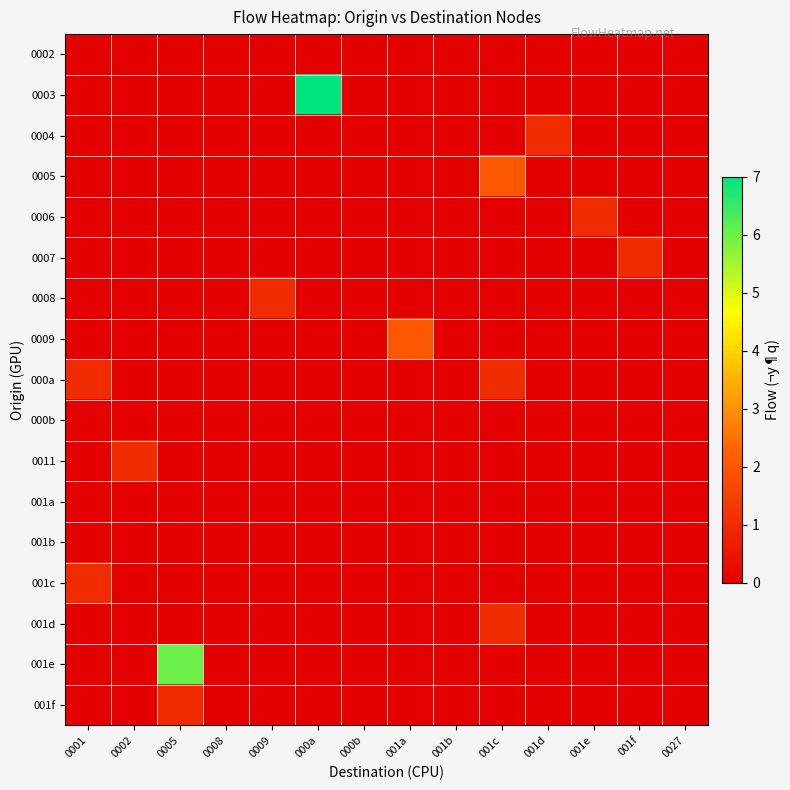

Rank the series by their maximum value, from highest to lowest.

0003, 001e, 0005, 0009, 0004, 0006, 0007, 0008, 000a, 0011, 001c, 001d, 001f, 0002, 000b, 001a, 001b